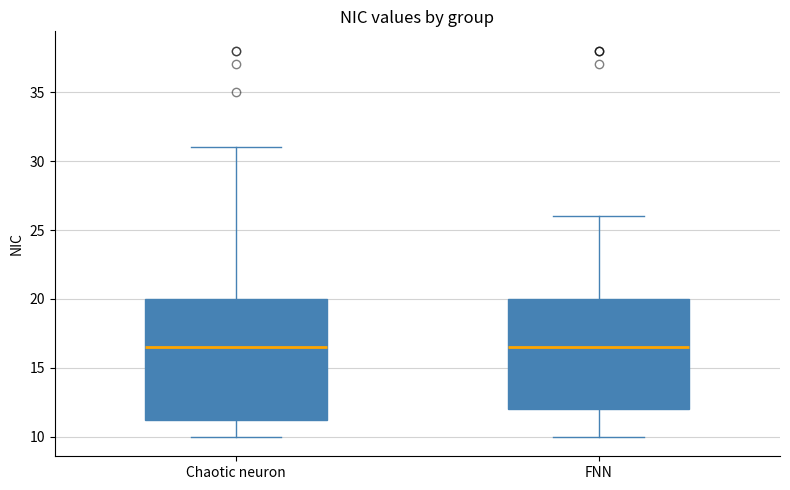

Where is the upper edge of the box for Chaotic neuron on the y-axis? The values are not printed on the chart, so give them approximately, as read against the axis.

20.0